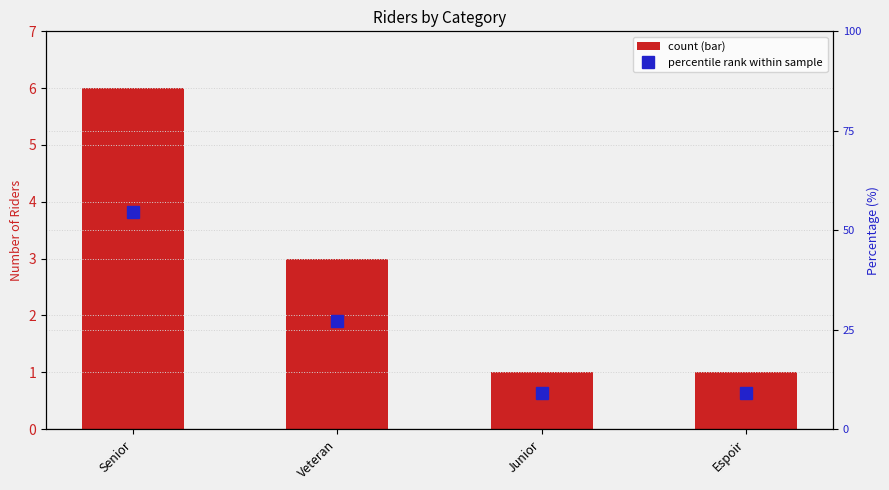

Rank the series at Veteran from highest to lowest value.

percentile rank within sample, count